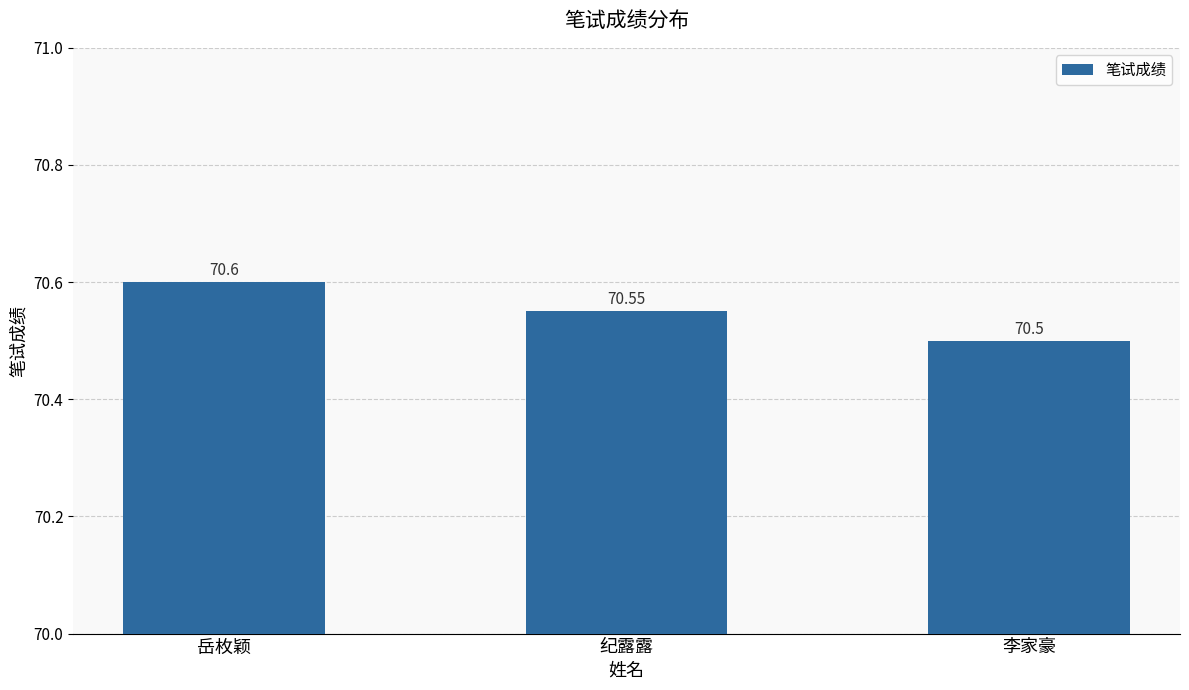

How many data points does each series have?

3